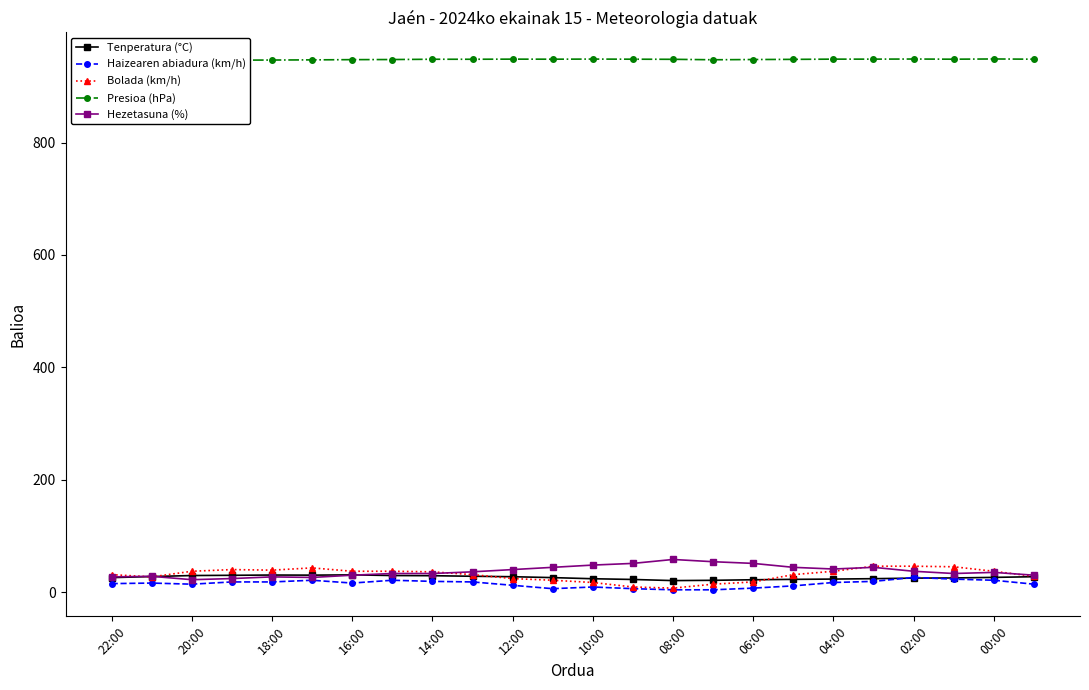

List the series in order of their peak value, lowest first.

Haizearen abiadura (km/h), Tenperatura (°C), Bolada (km/h), Hezetasuna (%), Presioa (hPa)